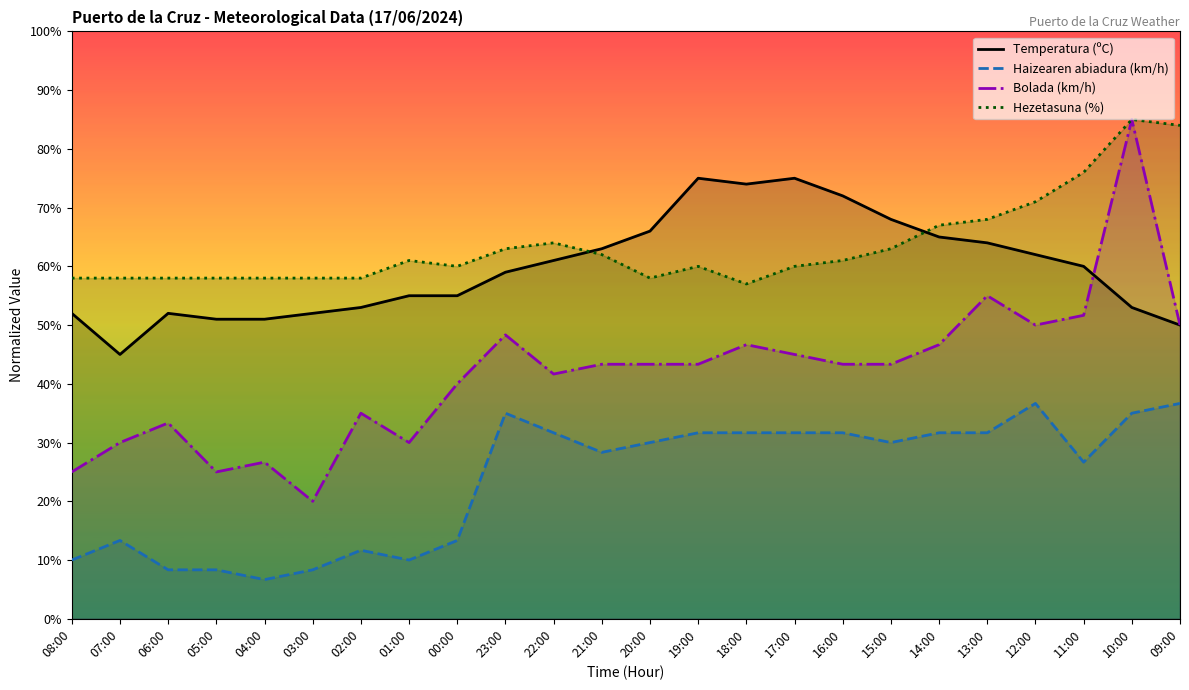

Is it true that Haizearen abiadura (km/h) equals 31.7 at 13:00?

True